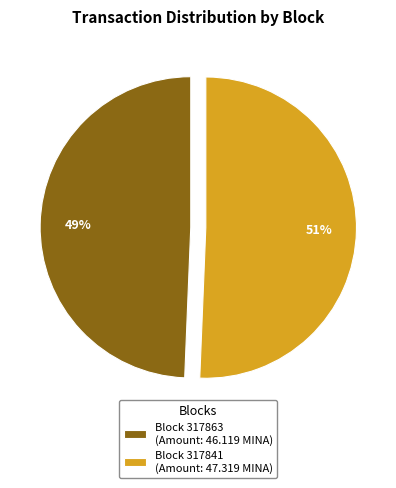

To the nearest percent, what is the combined percentage of Block 317863 (Amount: 46.119 MINA) and Block 317841 (Amount: 47.319 MINA)?

100%